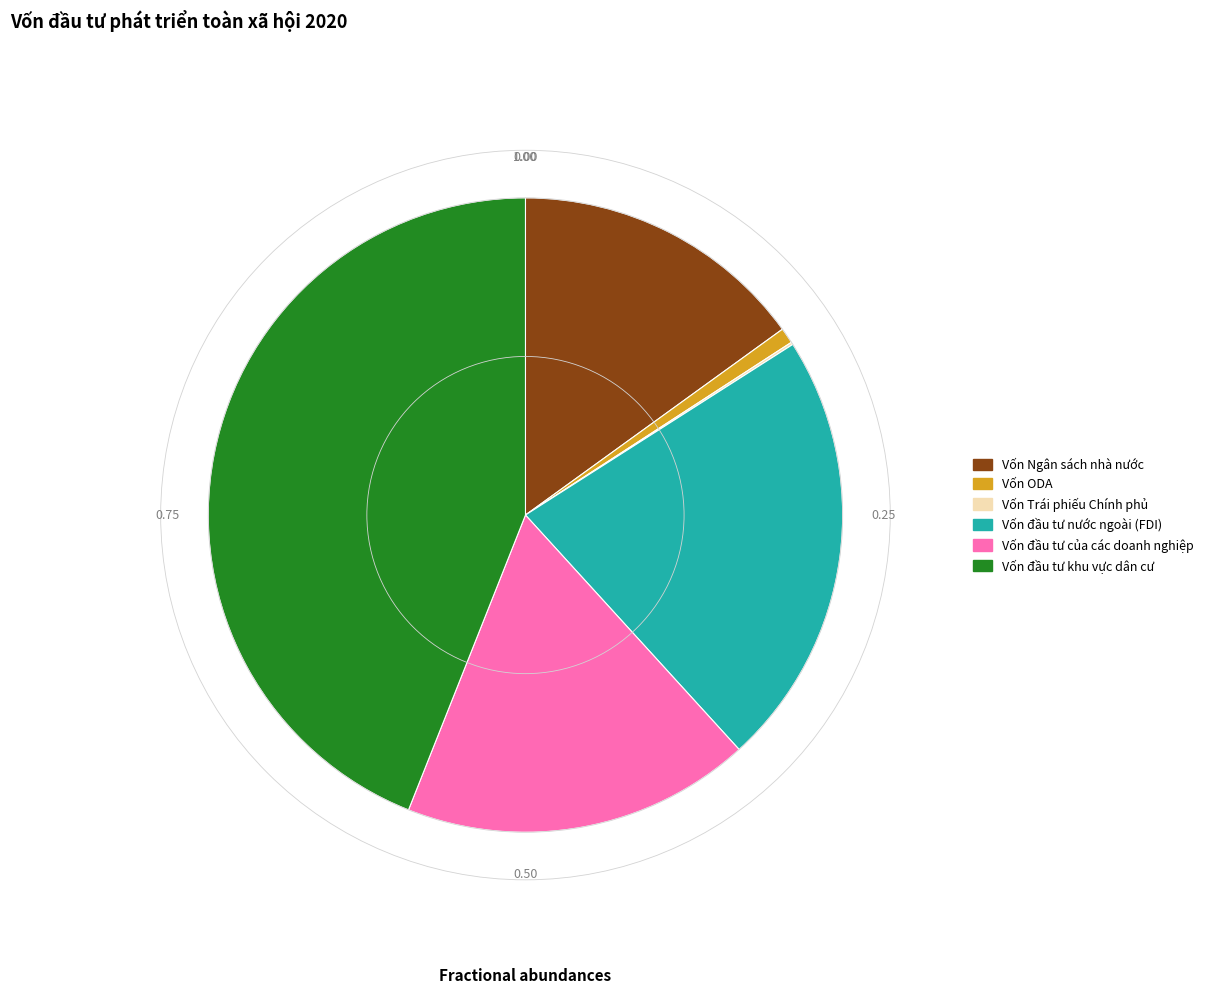

Is Vốn ODA the majority of the pie?

No